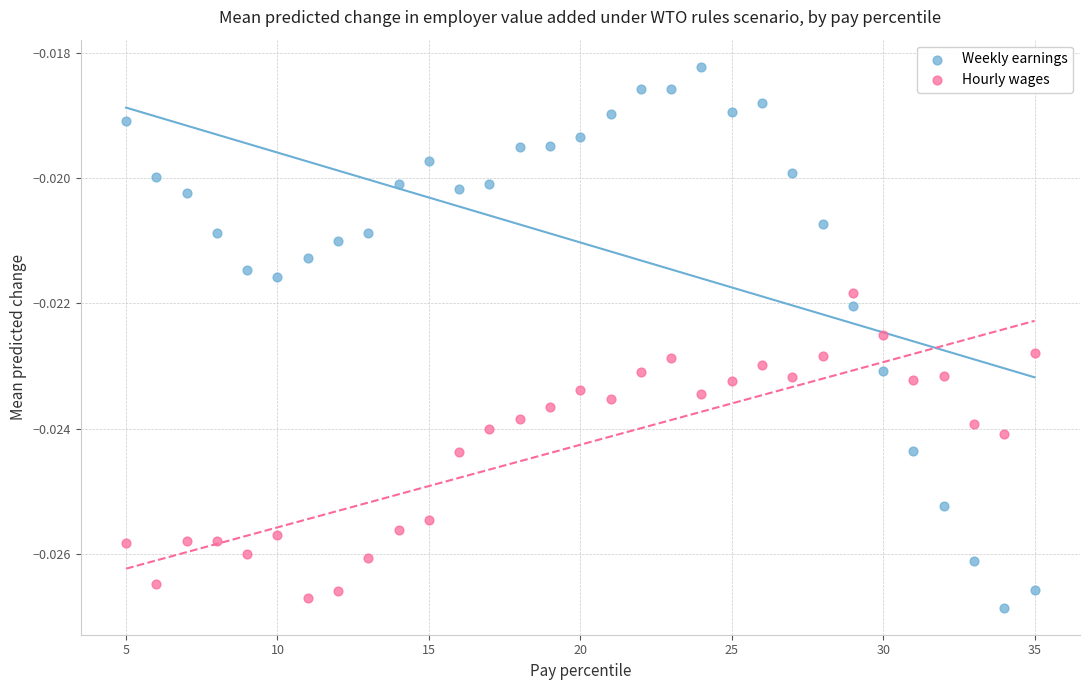

What are all the series names shown in the legend?

Weekly earnings, Hourly wages